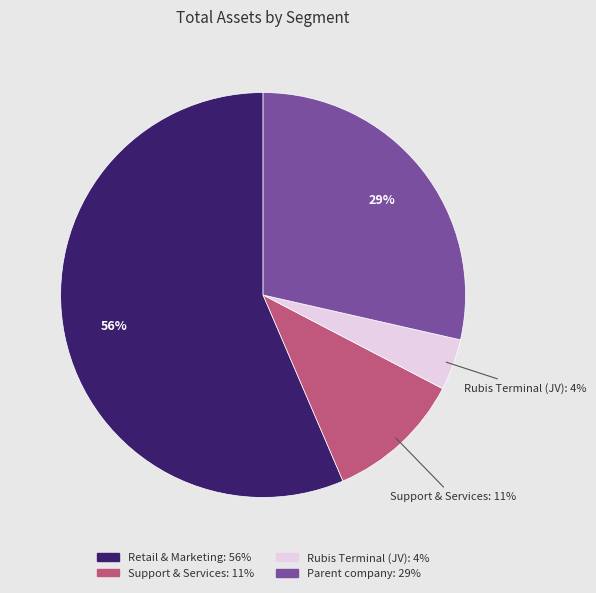

Is there any slice that represents more than half of the pie?

Yes